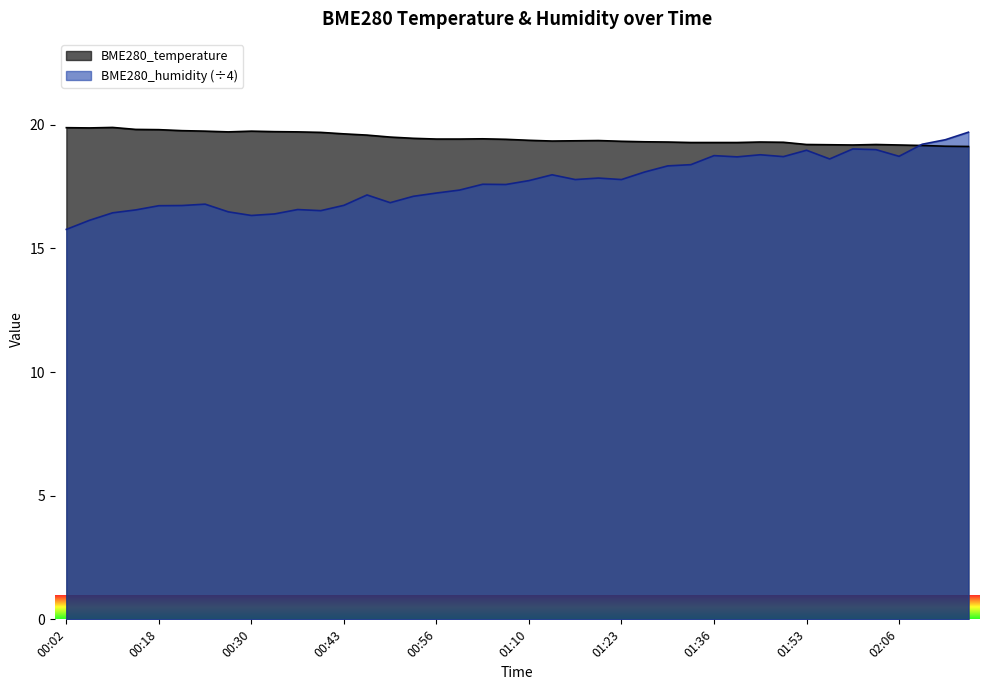

Reading left to right, list all the values displayed in this chart.

BME280_temperature: 00:02=19.9	00:05=19.9	00:08=19.9	00:15=19.8	00:18=19.8	00:21=19.8	00:24=19.7	00:27=19.7	00:30=19.7	00:33=19.7	00:36=19.7	00:40=19.7	00:43=19.6	00:47=19.6	00:50=19.5	00:53=19.4	00:56=19.4	01:00=19.4	01:03=19.4	01:07=19.4	01:10=19.4	01:13=19.3	01:17=19.4	01:20=19.4	01:23=19.3	01:27=19.3	01:30=19.3	01:33=19.3	01:36=19.3	01:43=19.3	01:46=19.3	01:49=19.3	01:53=19.2	01:56=19.2	01:59=19.2	02:02=19.2	02:06=19.2	02:09=19.2	02:12=19.1	02:15=19.1
BME280_humidity: 00:02=15.8	00:05=16.1	00:08=16.4	00:15=16.6	00:18=16.7	00:21=16.7	00:24=16.8	00:27=16.5	00:30=16.3	00:33=16.4	00:36=16.6	00:40=16.5	00:43=16.7	00:47=17.2	00:50=16.8	00:53=17.1	00:56=17.2	01:00=17.4	01:03=17.6	01:07=17.6	01:10=17.7	01:13=18.0	01:17=17.8	01:20=17.8	01:23=17.8	01:27=18.1	01:30=18.3	01:33=18.4	01:36=18.8	01:43=18.7	01:46=18.8	01:49=18.7	01:53=19.0	01:56=18.6	01:59=19.0	02:02=19.0	02:06=18.7	02:09=19.2	02:12=19.4	02:15=19.7